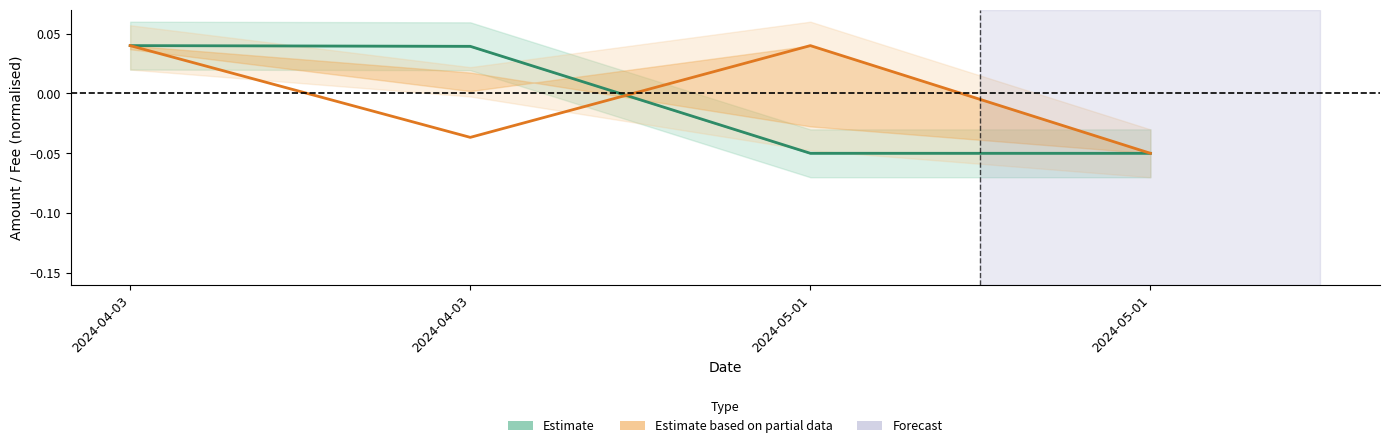

Which series ends up on top after the final intersection of Estimate based on partial data and Estimate?

Estimate based on partial data